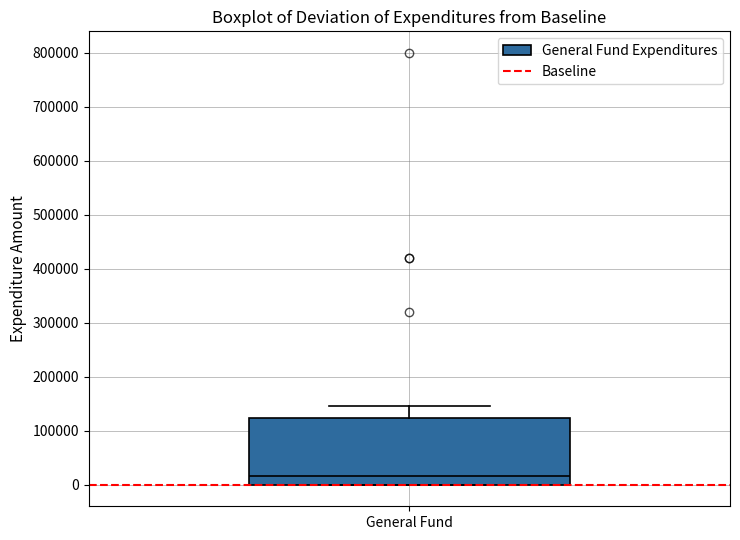

Where does the upper whisker of the box for General Fund end on the y-axis? The values are not printed on the chart, so give them approximately, as read against the axis.

150000